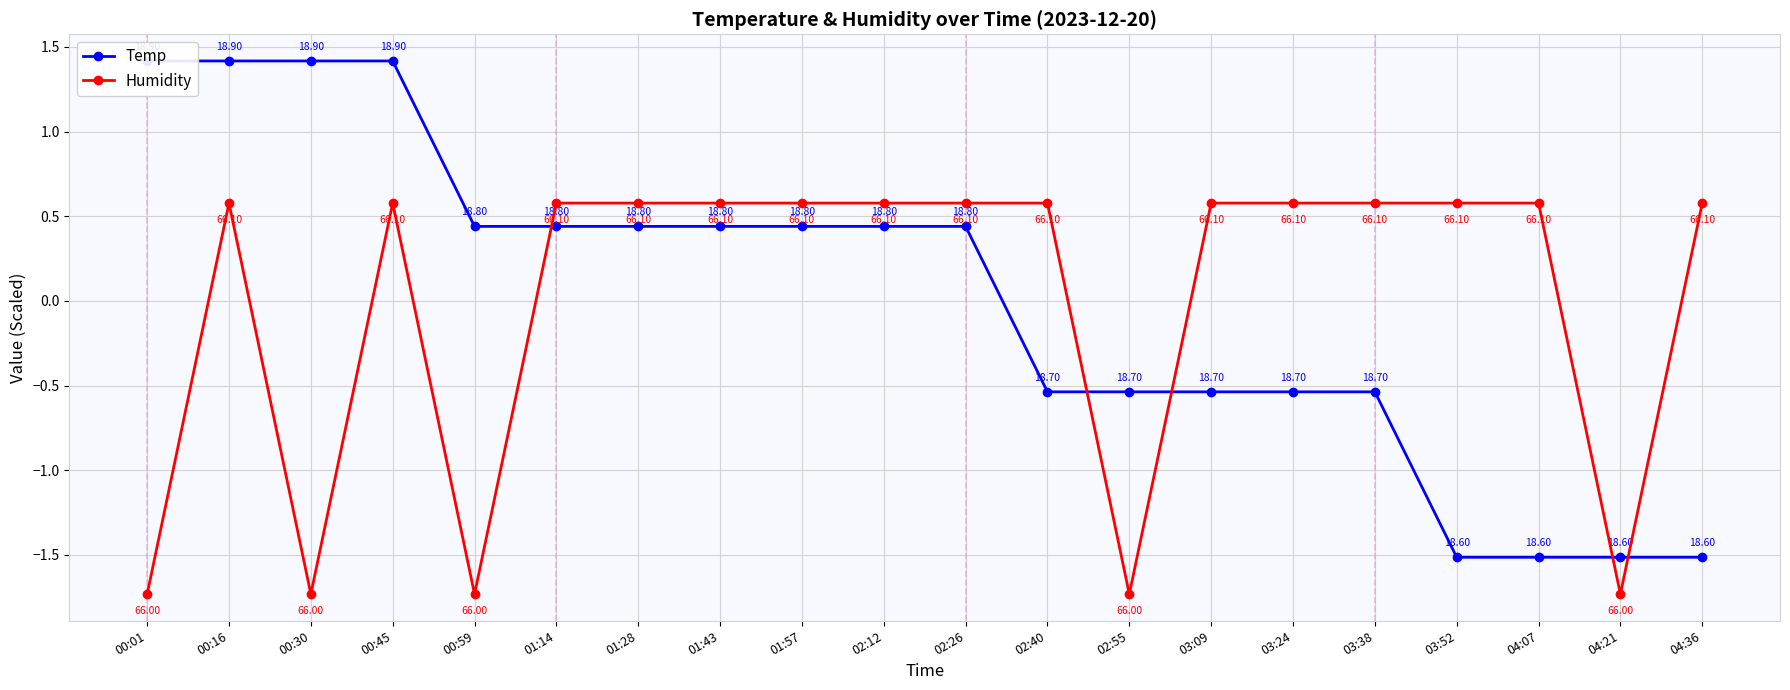

Rank the series at 01:28 from highest to lowest value.

Humidity, Temp